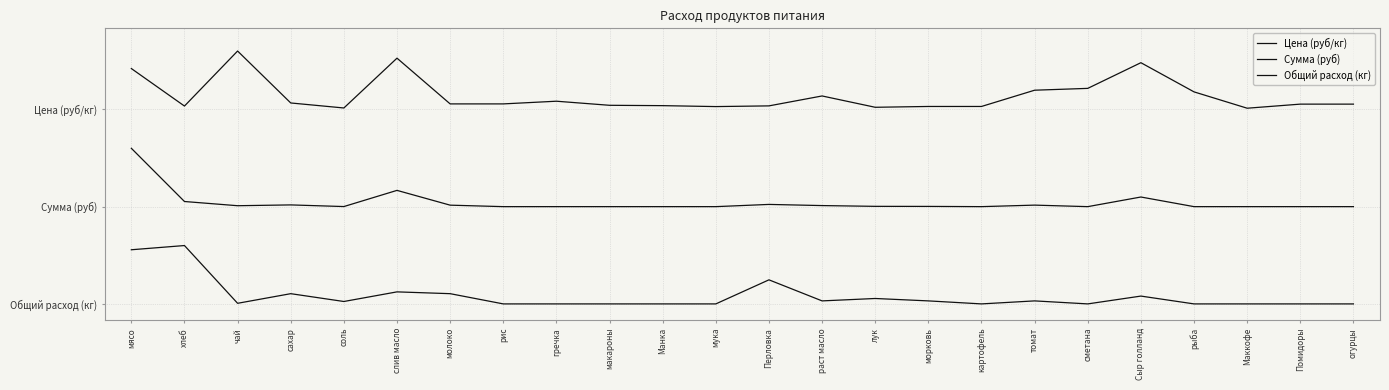

The value of Цена (руб/кг) at лук is 0.6. True or false?

True